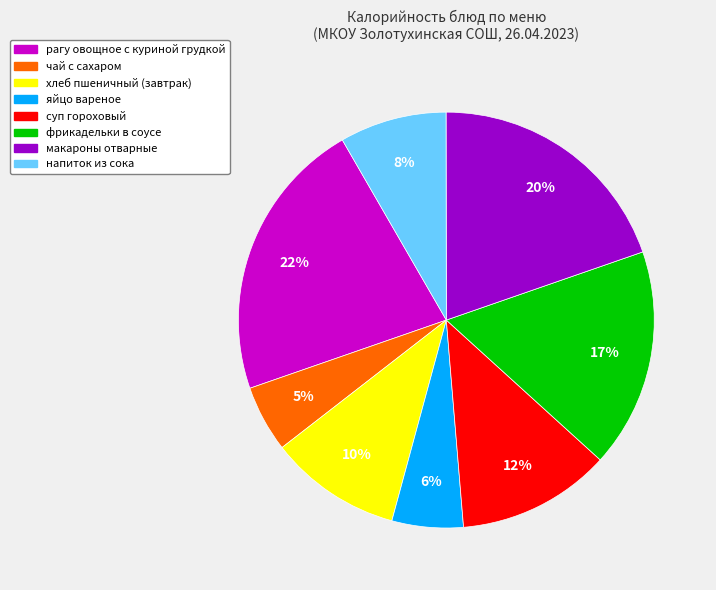

Is it true that фрикадельки в соусе is 17% of the pie?

True